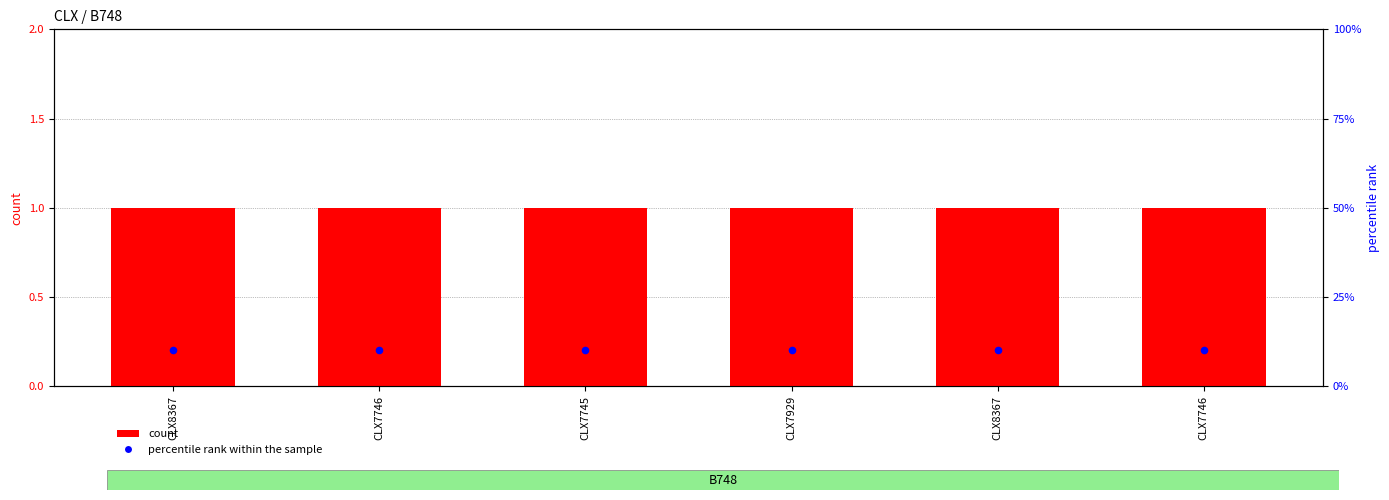

Which series has the largest total across all categories?

count